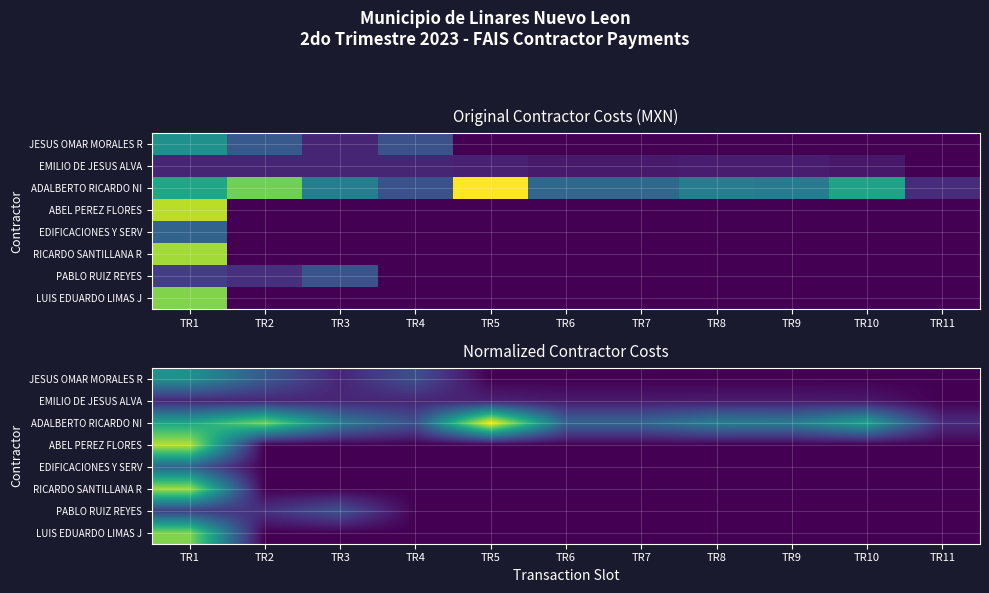

True or false: EMILIO DE JESUS ALVA has a value of 0.2 at TR7.

False